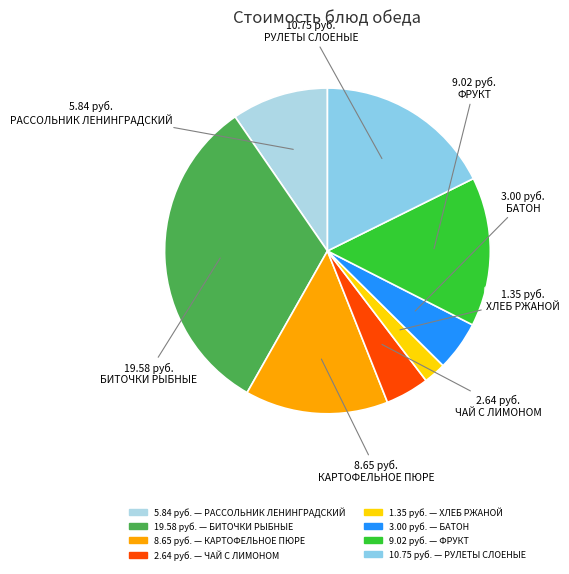

Is there any slice that represents more than half of the pie?

No